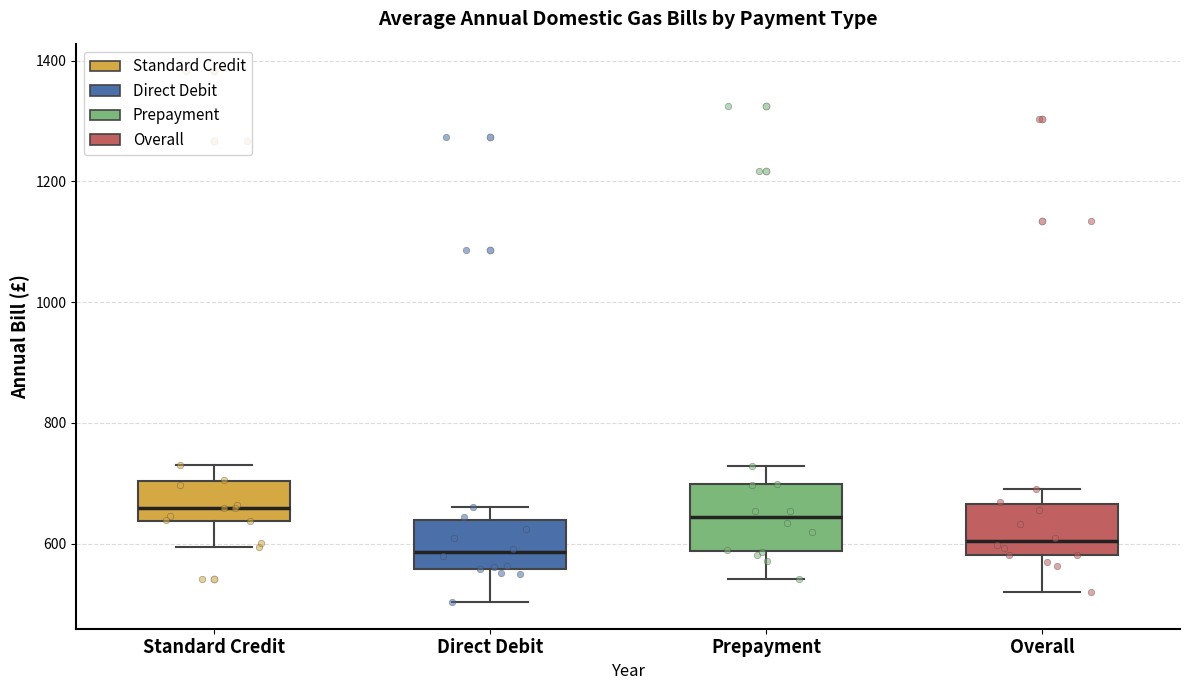

Comparing the boxes themselves (not the whiskers), which one is the tallest?

Prepayment